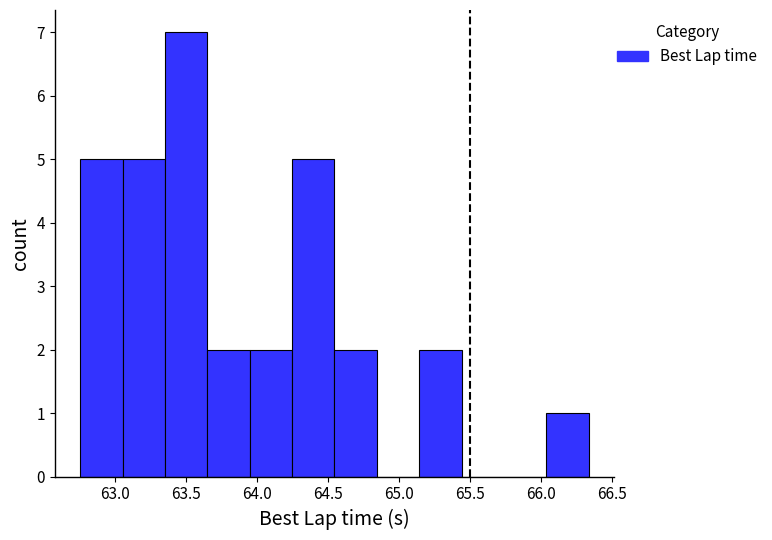

Reading left to right, list every bar in this chart as the range it spans on the x-axis followed by its height. Neither the bar edges nor the heights are printed on the chart, so give them approximately, as read against the axes.

62.75 to 63.05: 5
63.05 to 63.35: 5
63.35 to 63.65: 7
63.65 to 63.95: 2
63.95 to 64.25: 2
64.25 to 64.55: 5
64.55 to 64.85: 2
64.85 to 65.15: 0
65.15 to 65.45: 2
65.45 to 65.75: 0
65.75 to 66.05: 0
66.05 to 66.35: 1